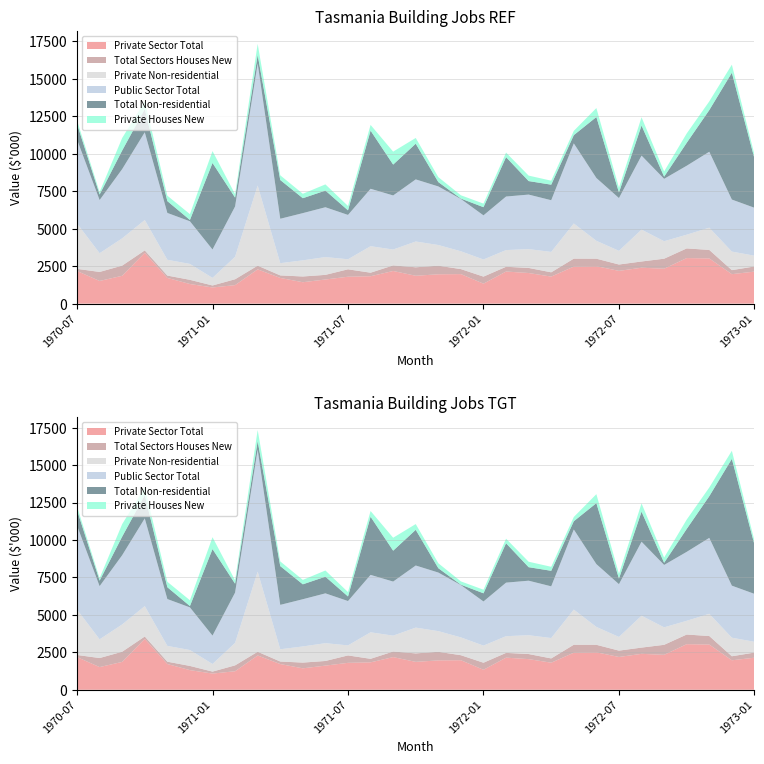

Reading left to right, what are all the values shown in this chart?

Private Sector Total: 1970-07=2179	1970-08=1514	1970-09=1859	1970-10=3394	1970-11=1717	1970-12=1310	1971-01=1080	1971-02=1235	1971-03=2288	1971-04=1716	1971-05=1429	1971-06=1612	1971-07=1796	1971-08=1829	1971-09=2179	1971-10=1861	1971-11=1959	1971-12=1971	1972-01=1334	1972-02=2143	1972-03=2044	1972-04=1806	1972-05=2473	1972-06=2500	1972-07=2188	1972-08=2397	1972-09=2331	1972-10=3042	1972-11=3017	1972-12=1967	1973-01=2139
Total Sectors Houses New: 1970-07=143	1970-08=602	1970-09=680	1970-10=160	1970-11=156	1970-12=280	1971-01=132	1971-02=393	1971-03=248	1971-04=169	1971-05=384	1971-06=309	1971-07=496	1971-08=236	1971-09=374	1971-10=566	1971-11=574	1971-12=335	1972-01=470	1972-02=318	1972-03=340	1972-04=285	1972-05=532	1972-06=501	1972-07=424	1972-08=417	1972-09=669	1972-10=645	1972-11=569	1972-12=269	1973-01=343
Private Non-residential: 1970-07=3031	1970-08=1249	1970-09=1820	1970-10=2027	1970-11=1054	1970-12=1060	1971-01=506	1971-02=1499	1971-03=5347	1971-04=816	1971-05=1077	1971-06=1187	1971-07=669	1971-08=1769	1971-09=1058	1971-10=1720	1971-11=1379	1971-12=1188	1972-01=1142	1972-02=1114	1972-03=1256	1972-04=1361	1972-05=2344	1972-06=1192	1972-07=912	1972-08=2127	1972-09=1166	1972-10=915	1972-11=1484	1972-12=1238	1973-01=718
Public Sector Total: 1970-07=5603	1970-08=3549	1970-09=4623	1970-10=5859	1970-11=3128	1970-12=2848	1971-01=1896	1971-02=3359	1971-03=8153	1971-04=2965	1971-05=3153	1971-06=3327	1971-07=2961	1971-08=3834	1971-09=3611	1971-10=4147	1971-11=3912	1971-12=3493	1972-01=2947	1972-02=3575	1972-03=3640	1972-04=3452	1972-05=5349	1972-06=4194	1972-07=3524	1972-08=4941	1972-09=4166	1972-10=4603	1972-11=5069	1972-12=3474	1973-01=3200
Total Non-residential: 1970-07=1042	1970-08=370	1970-09=1242	1970-10=1552	1970-11=789	1970-12=89	1971-01=5777	1971-02=593	1971-03=562	1971-04=2588	1971-05=995	1971-06=1113	1971-07=306	1971-08=3882	1971-09=2061	1971-10=2383	1971-11=291	1971-12=27	1972-01=546	1972-02=2630	1972-03=902	1972-04=1037	1972-05=551	1972-06=4071	1972-07=370	1972-08=2009	1972-09=144	1972-10=1530	1972-11=2782	1972-12=8467	1973-01=3295
Private Houses New: 1970-07=235	1970-08=164	1970-09=836	1970-10=510	1970-11=363	1970-12=388	1971-01=793	1971-02=228	1971-03=743	1971-04=314	1971-05=297	1971-06=413	1971-07=293	1971-08=383	1971-09=865	1971-10=384	1971-11=330	1971-12=220	1972-01=239	1972-02=304	1972-03=365	1972-04=267	1972-05=285	1972-06=599	1972-07=320	1972-08=551	1972-09=350	1972-10=625	1972-11=581	1972-12=539	1973-01=258